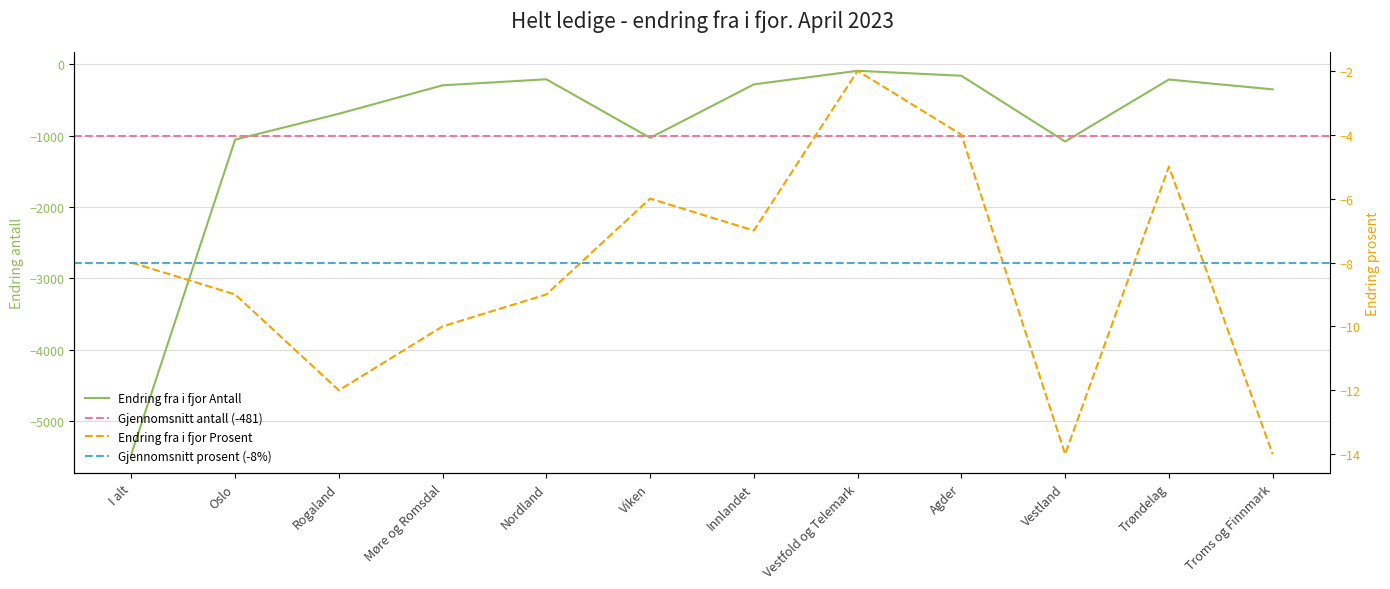

How many data points in Endring fra i fjor Prosent are above -8?

5